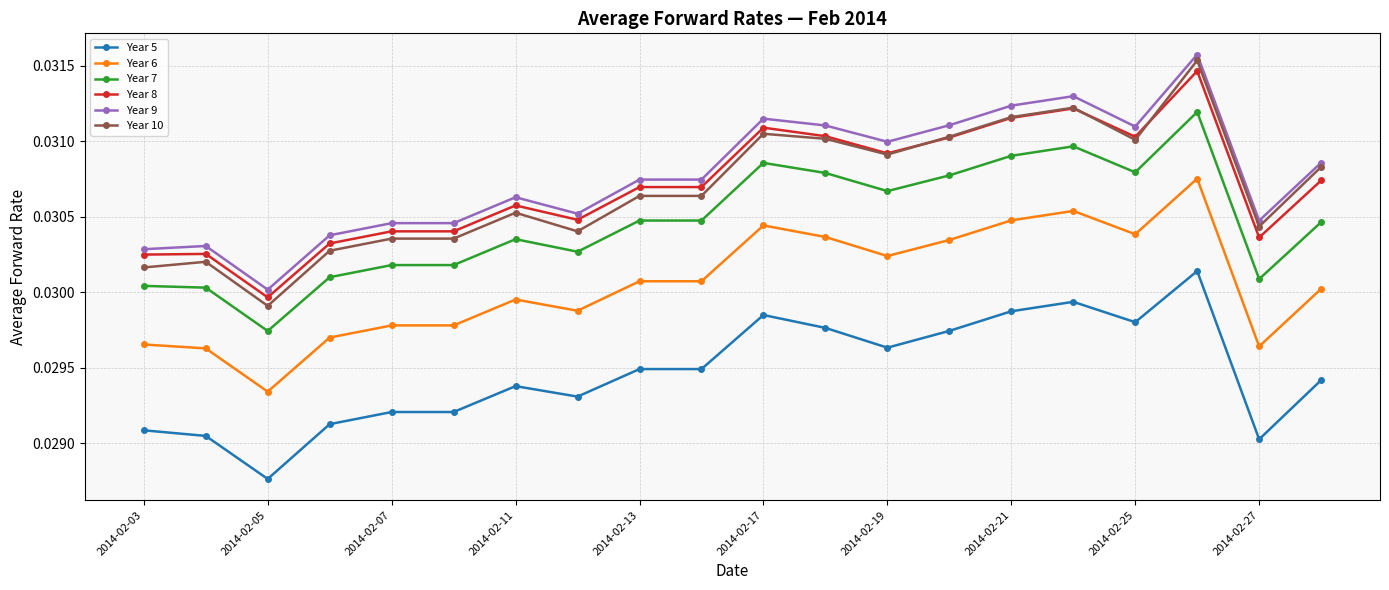

True or false: Year 9 and Year 5 intersect in this chart.

False